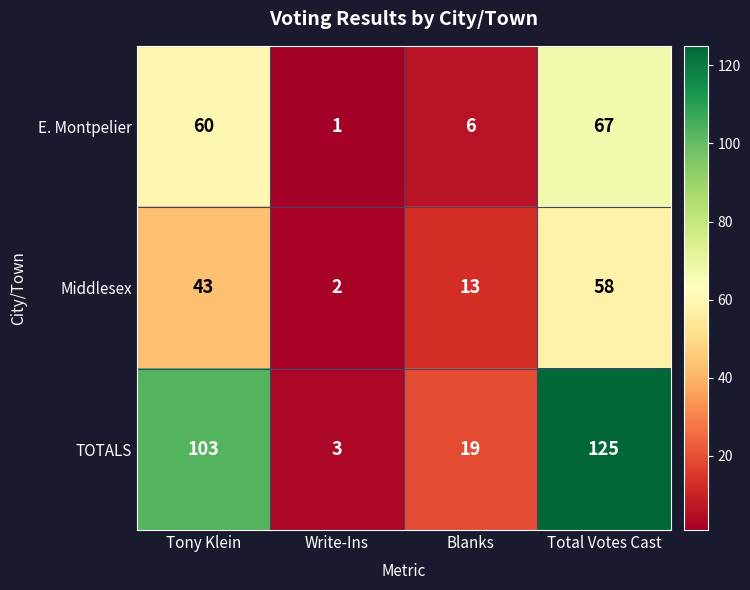

True or false: Middlesex has a value of 3 at Write-Ins.

False